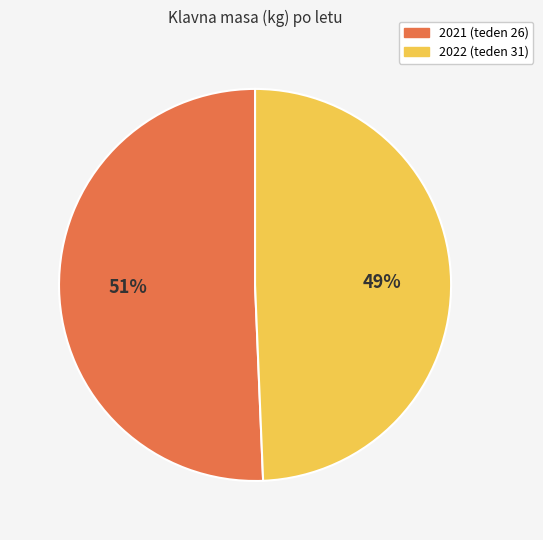

Approximately how many times larger is the value at 2021 (teden 26) compared to 2022 (teden 31)?

1.0